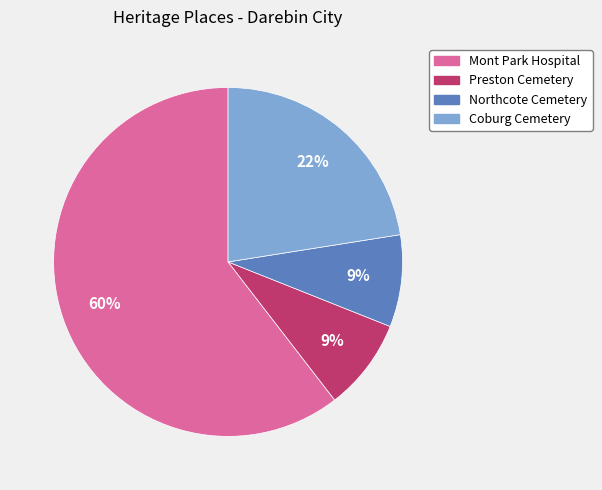

What is the ratio of the value at Northcote Cemetery to the value at Preston Cemetery?

1.0